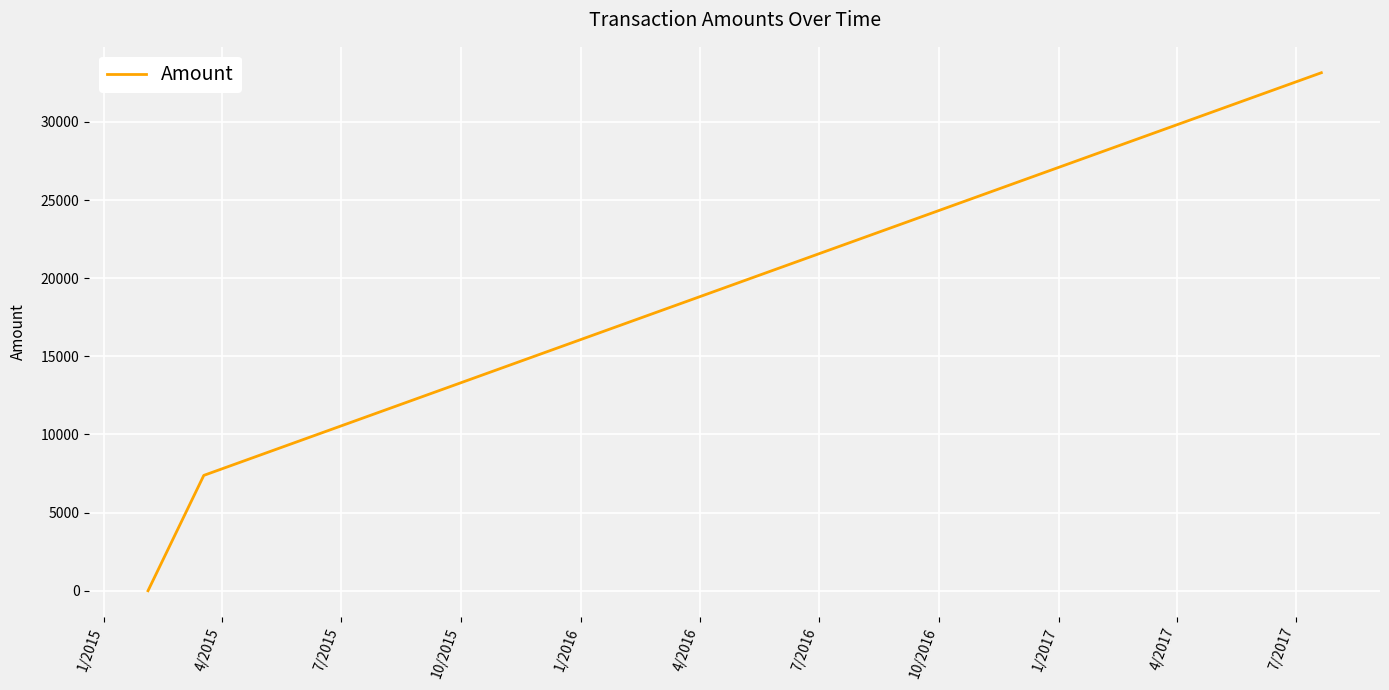

What is the difference between the maximum and second lowest values?

25770